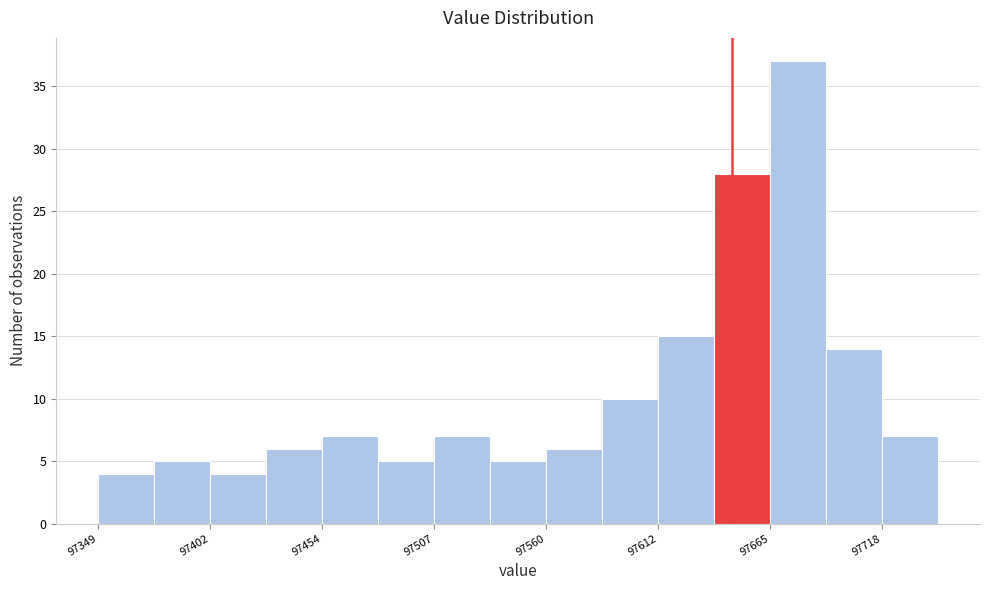

Read against the x-axis, roughly where is the centre of the tallest bar?

97680